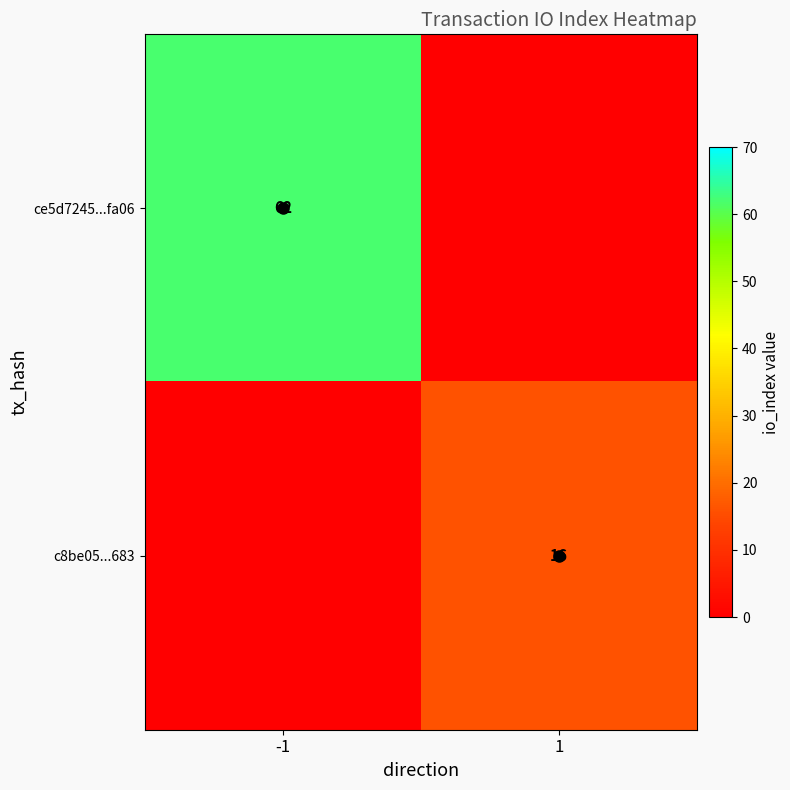

Is it true that c8be05...683 equals 16 at 1?

True